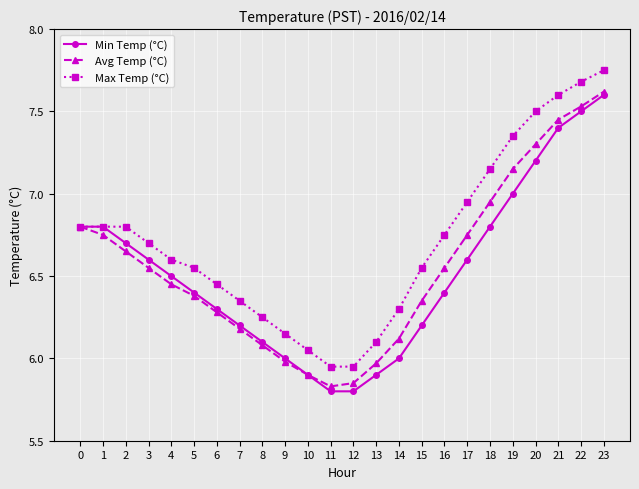

What is the sum of all Max Temp (°C) values?

161.1